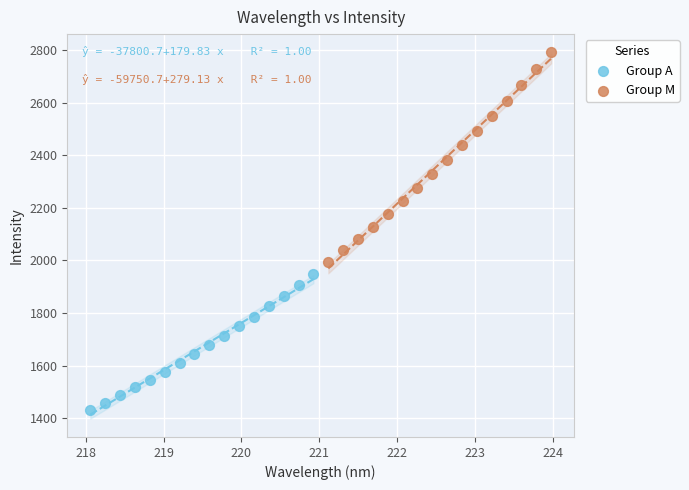

Which series reaches the minimum Y coordinate?

Group A